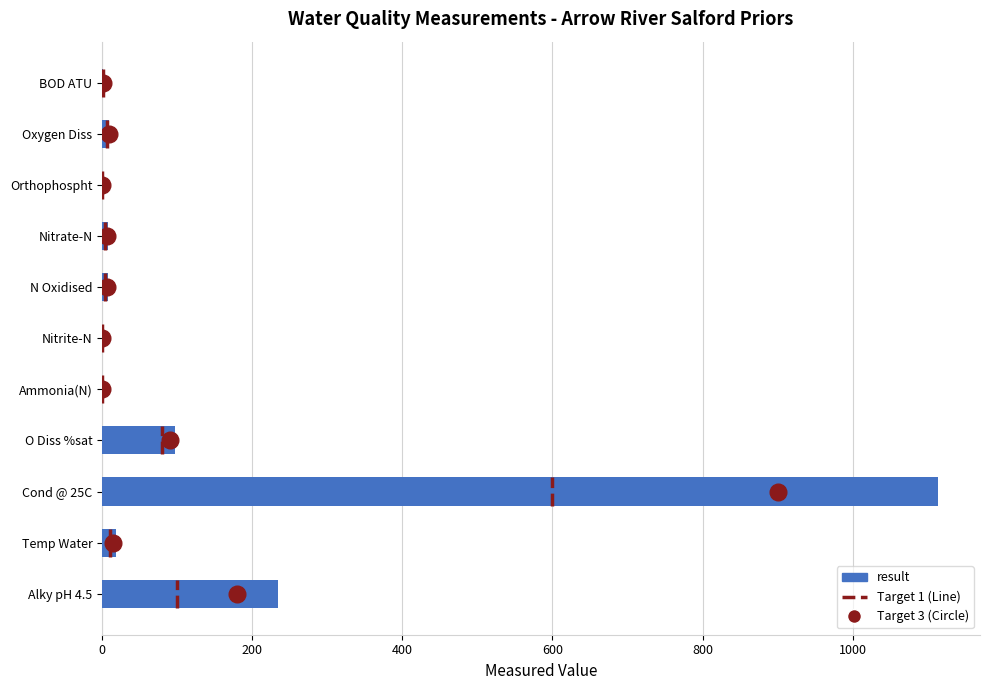

What is the sum of the values at Alky pH 4.5 and Nitrite-N?

234.1